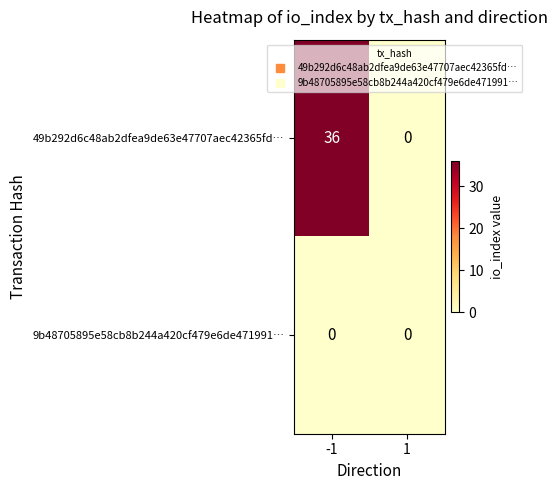

How many categories are shown in the chart?

2